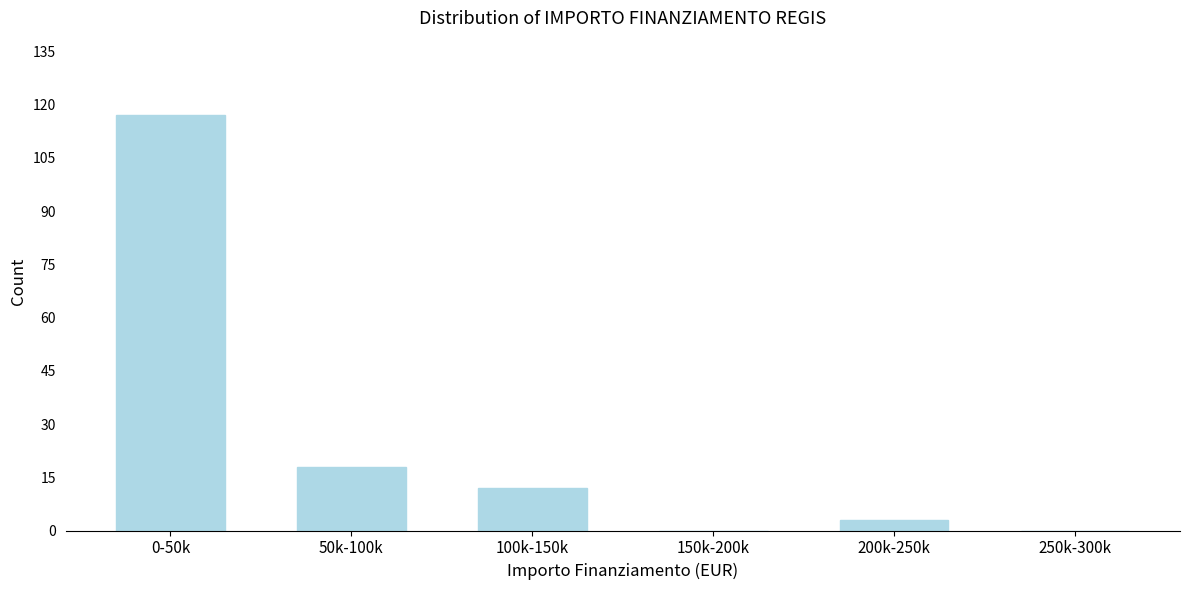

Reading left to right, extract all data points from this chart.

0-50k=117	50k-100k=18	100k-150k=12	150k-200k=0	200k-250k=3	250k-300k=0